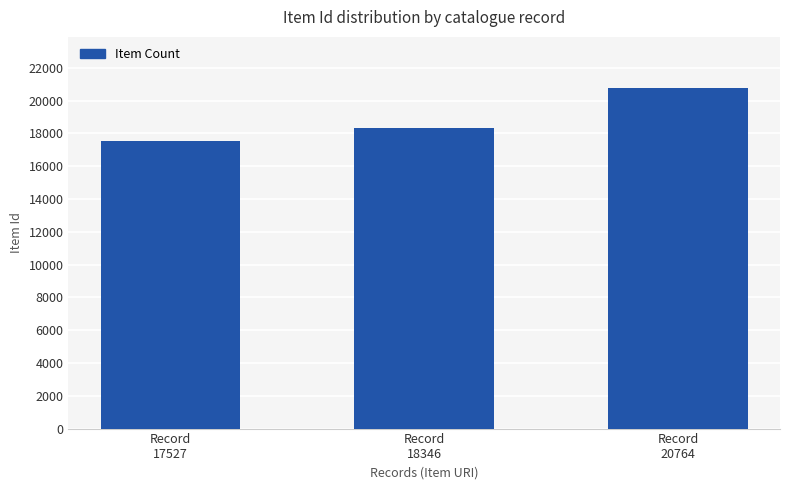

What is the minimum value shown in the chart?

17527